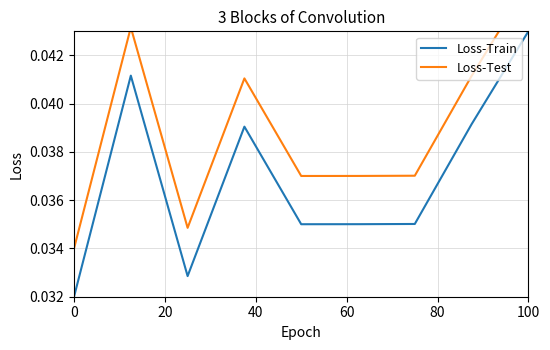

At which label does Loss-Train reach its peak?

100